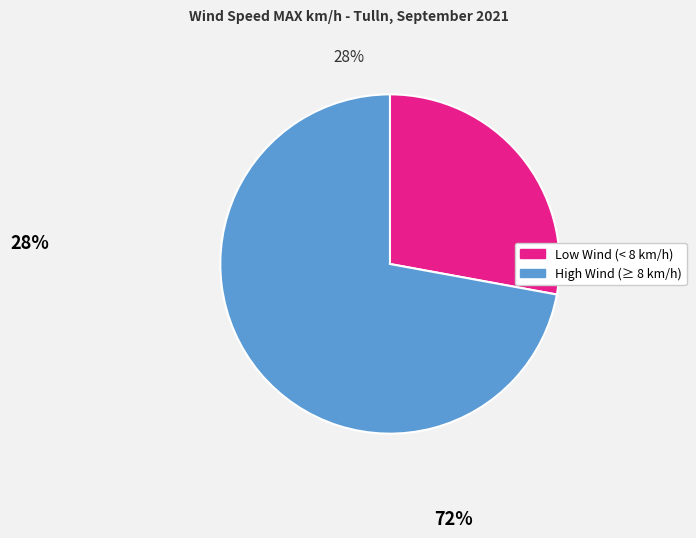

Does any single category account for the majority?

Yes